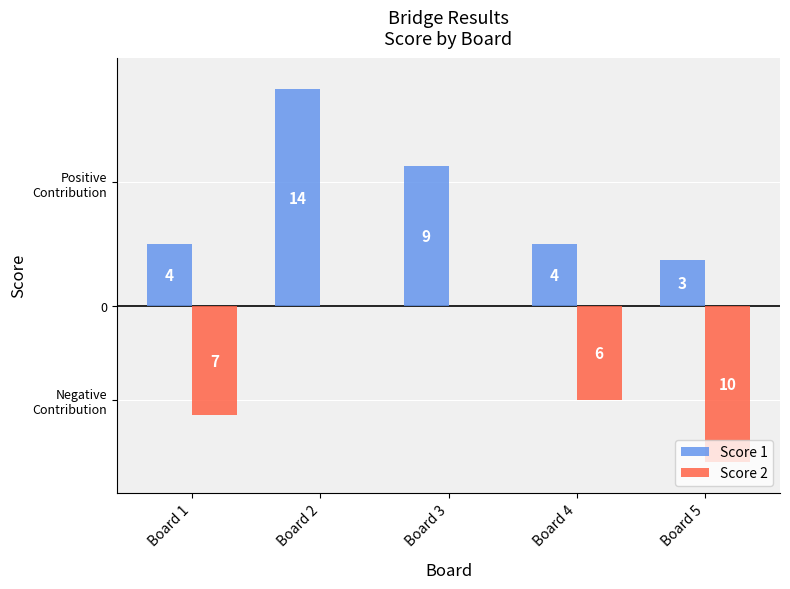

What are all the series names shown in the legend?

Score 1, Score 2